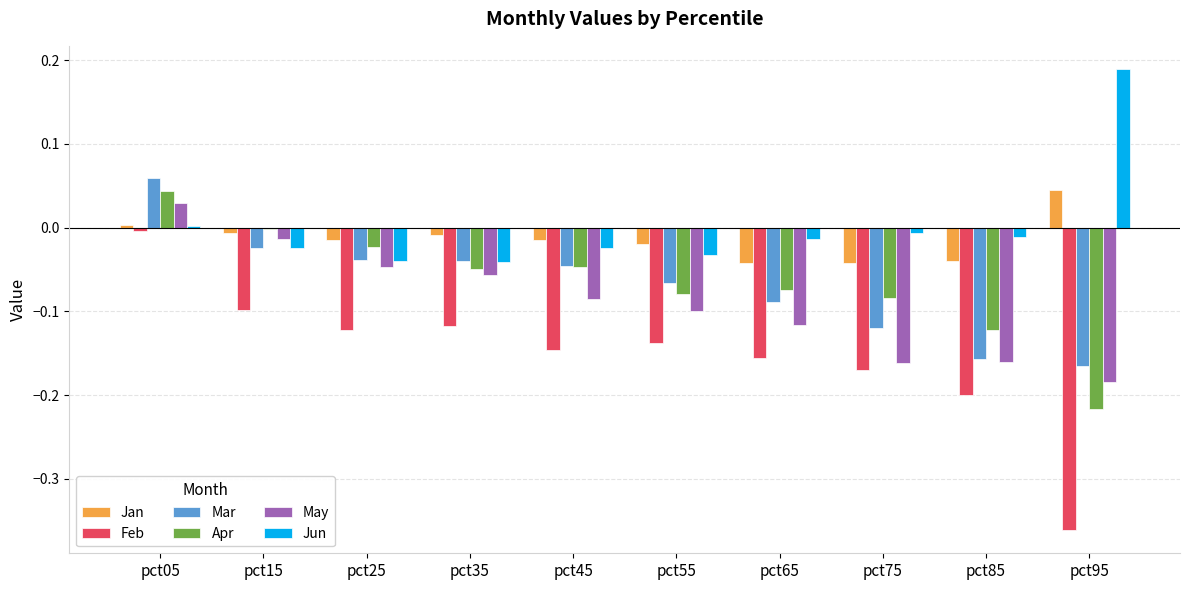

Between pct25 and pct35, which series saw the biggest shift?

Apr